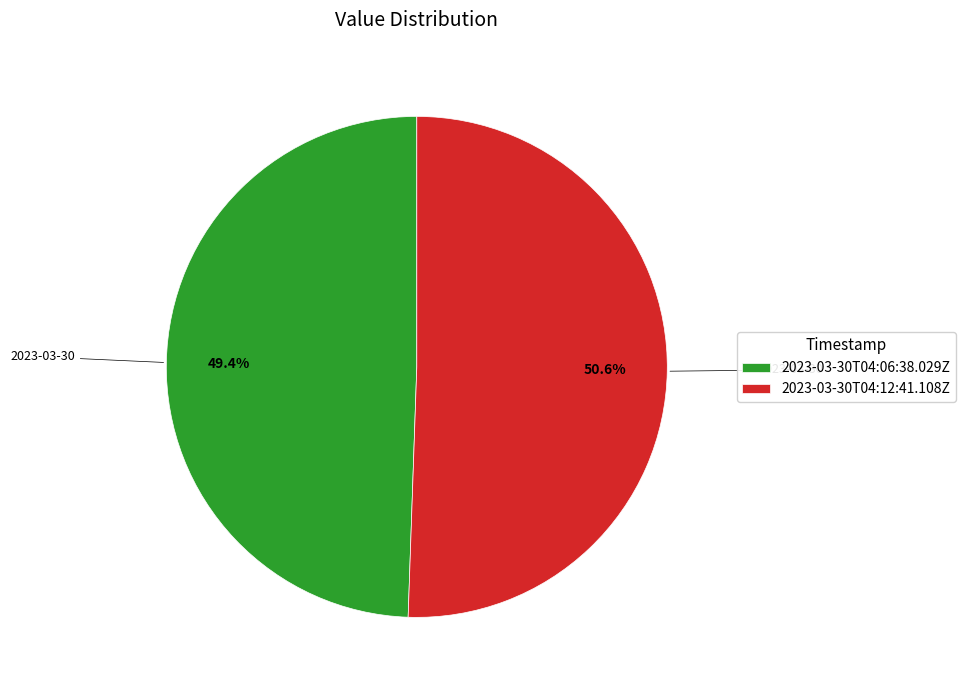

Rank the categories by value from lowest to highest.

2023-03-30T04:06:38.029Z, 2023-03-30T04:12:41.108Z